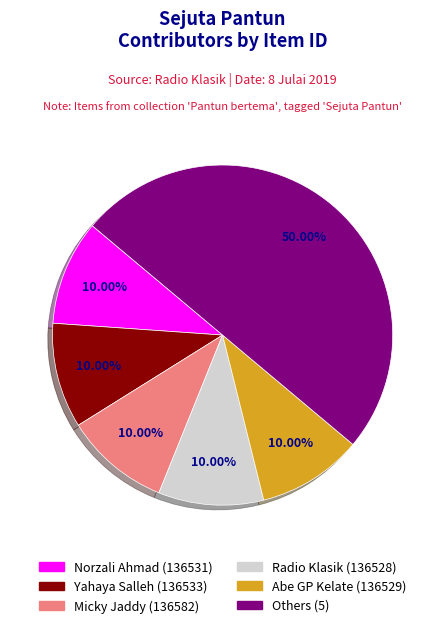

How many slices are in this pie chart?

6